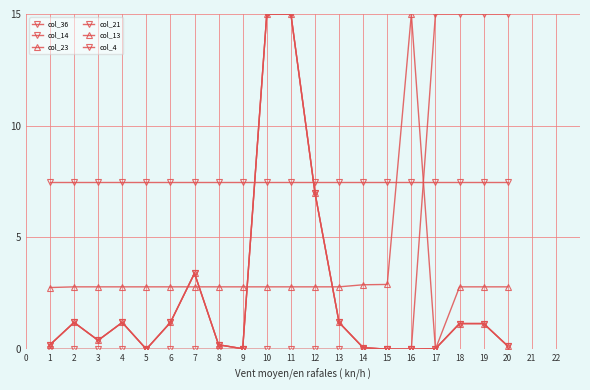

How many interior local valleys does the col_23 series have?

3